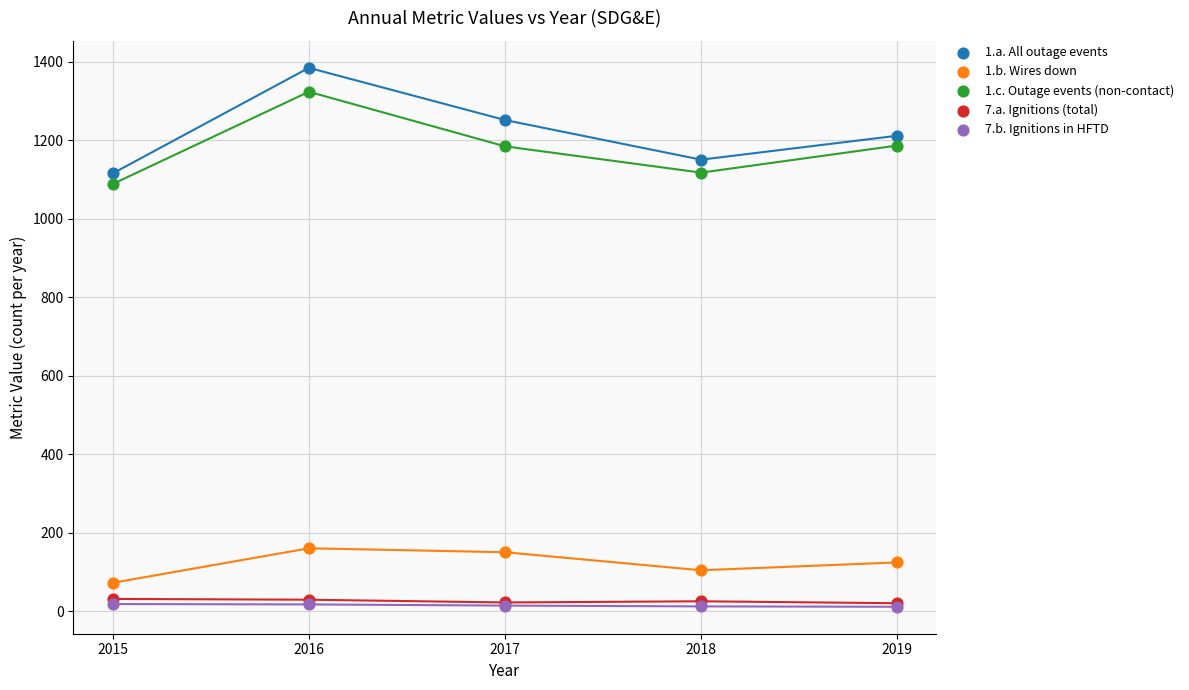

What are all the series names shown in the legend?

1.a. All outage events, 1.b. Wires down, 1.c. Outage events (non-contact), 7.a. Ignitions (total), 7.b. Ignitions in HFTD